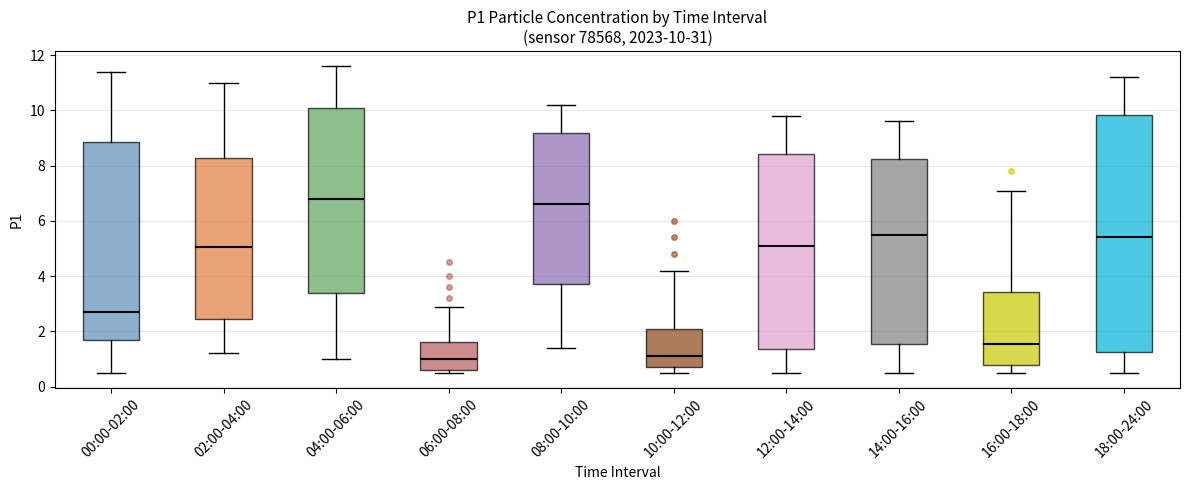

Which box has the highest median line?

04:00-06:00